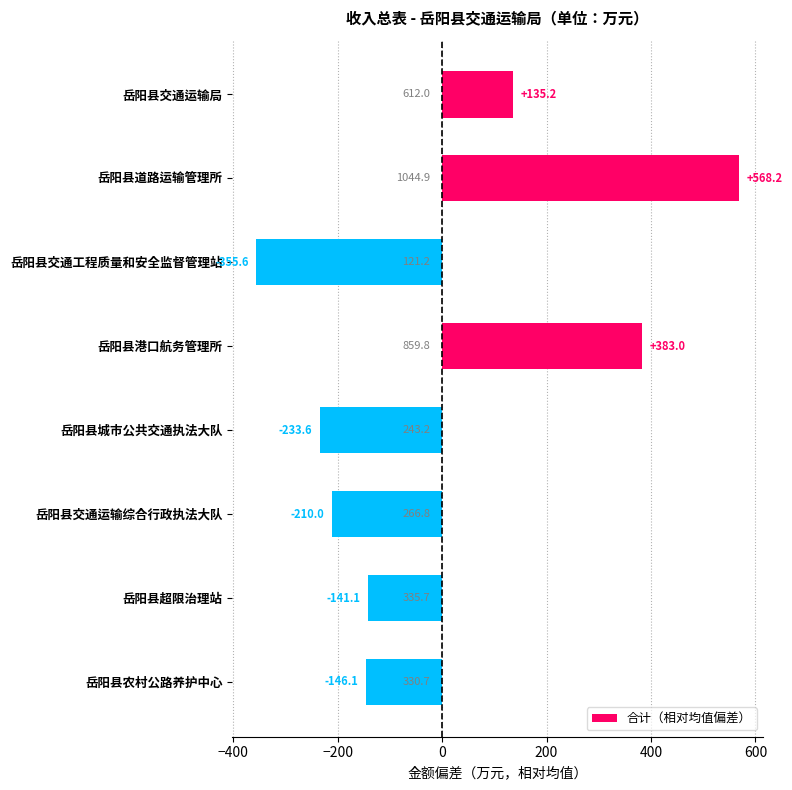

What is the change in value from 岳阳县超限治理站 to 岳阳县农村公路养护中心?

-5.0